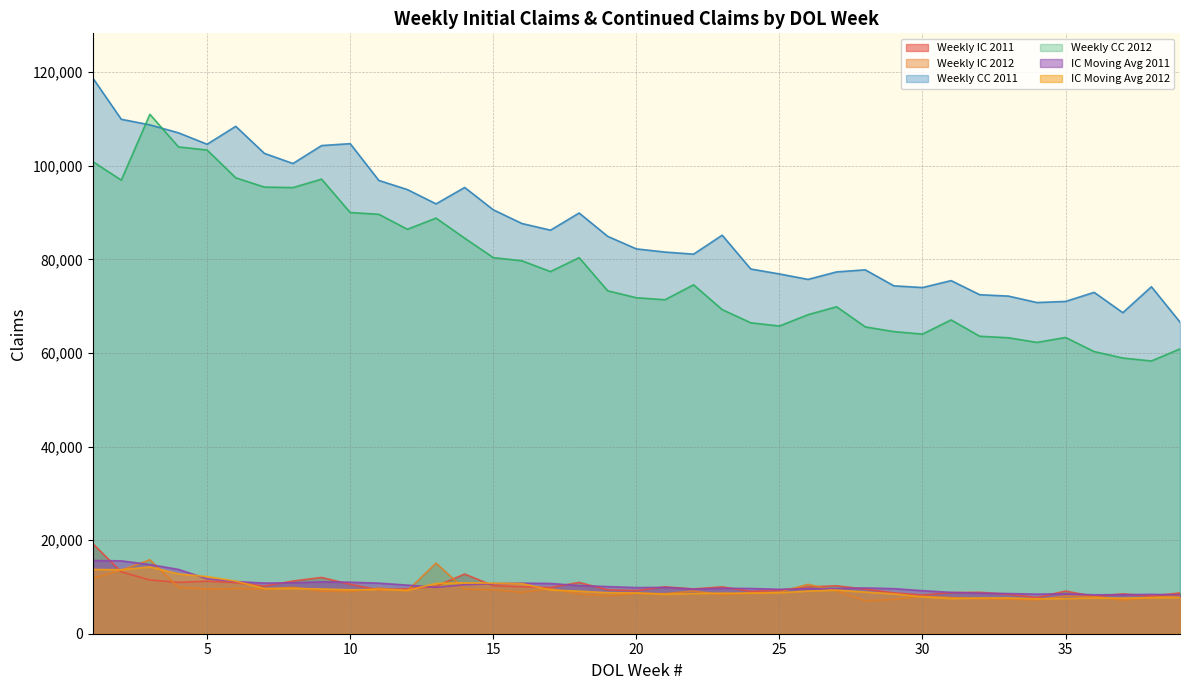

At which category does the chart reach its minimum across all series?

28